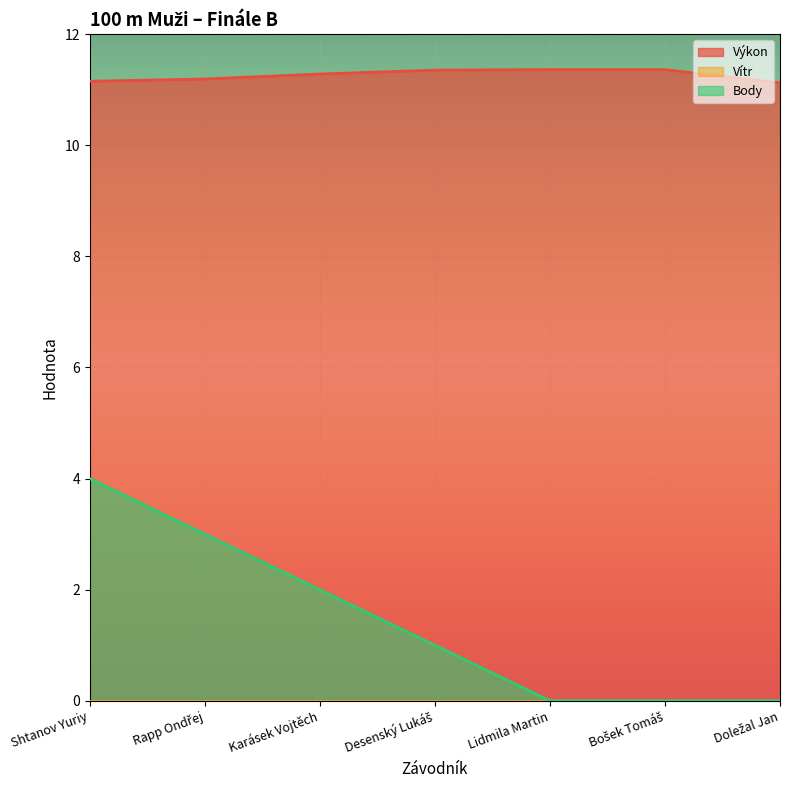

True or false: Výkon has more than 1 points higher than both neighbors.

False